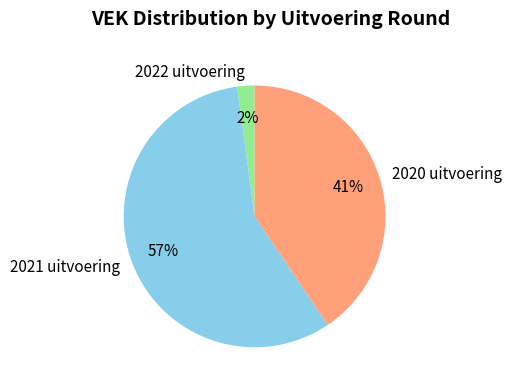

Do 2022 uitvoering and 2021 uitvoering together represent more than half of the pie?

Yes